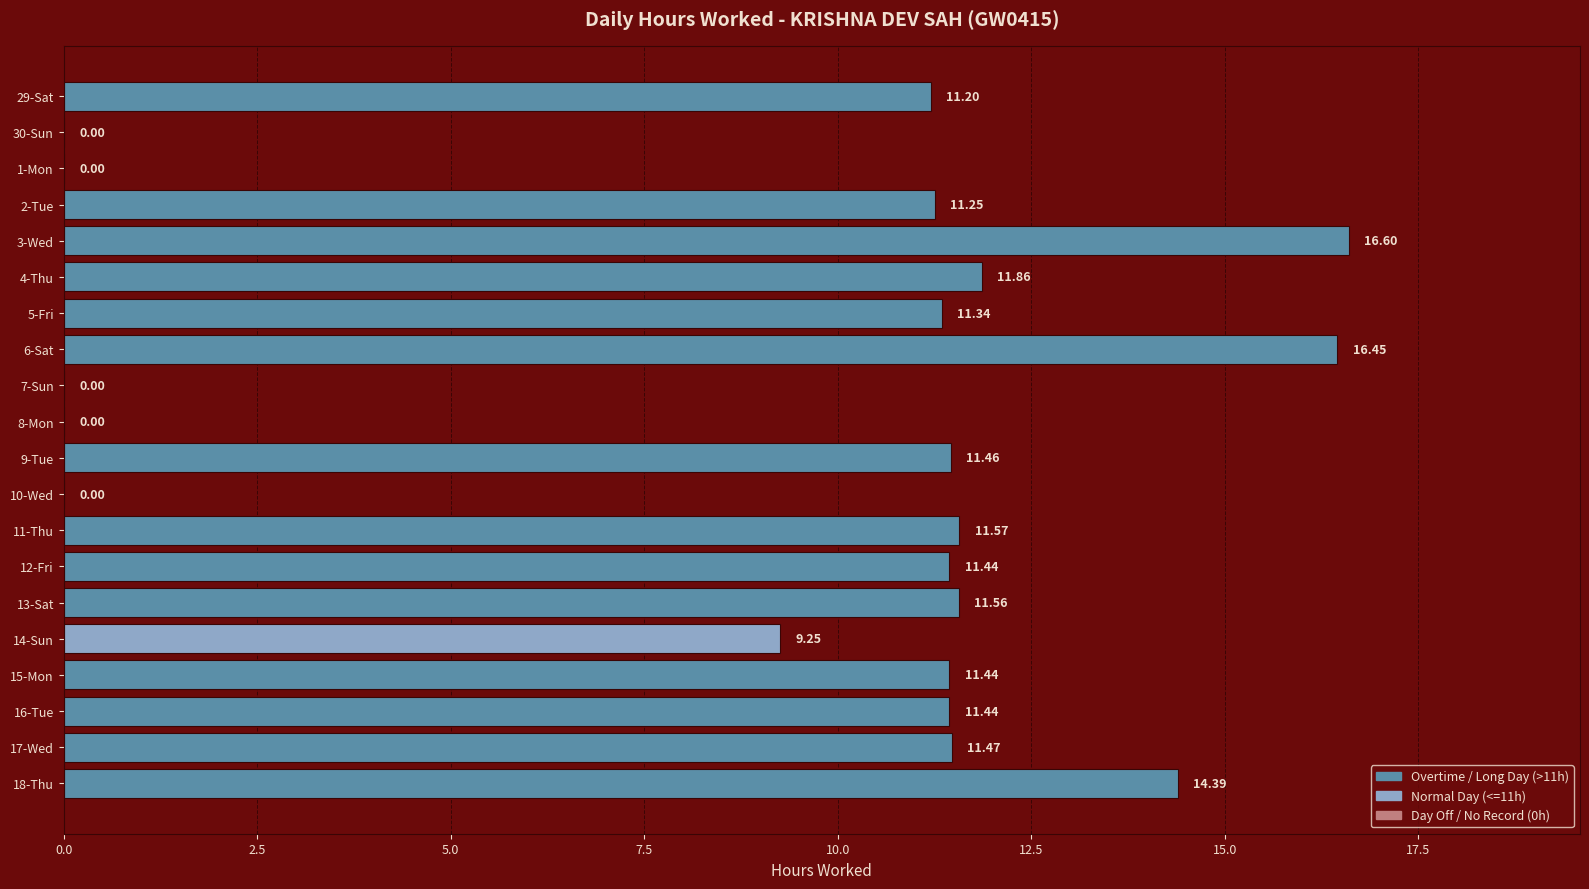

What is the greatest value displayed?

16.6